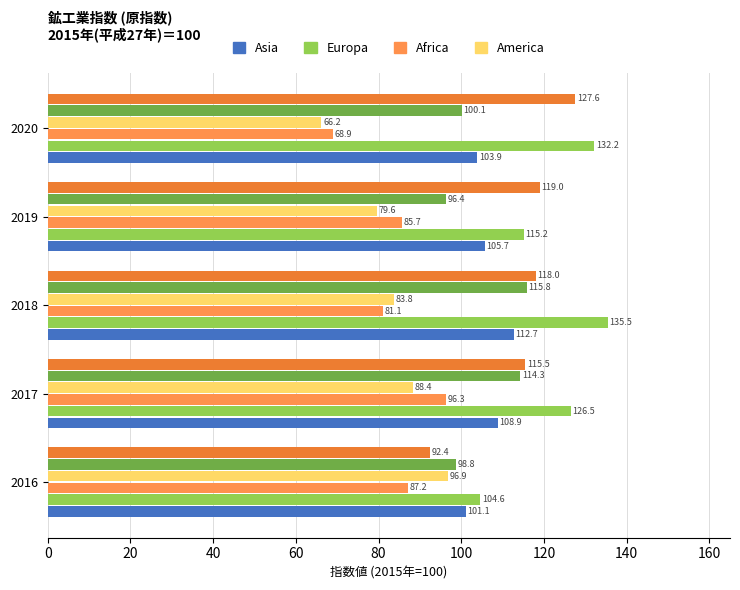

What is the smallest value displayed?

66.2